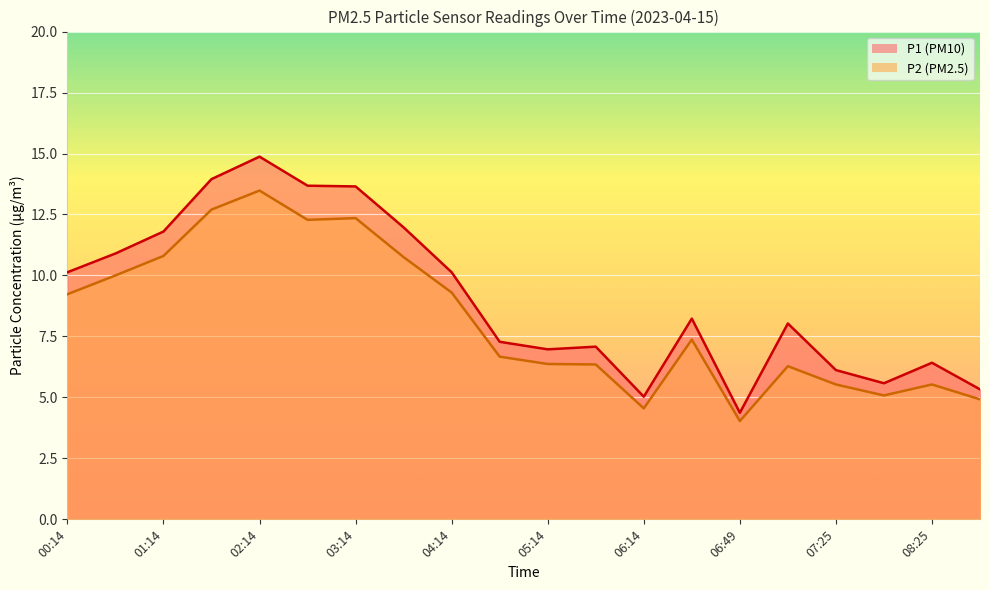

The P2 series shows 2.9 at 04:44. True or false?

False